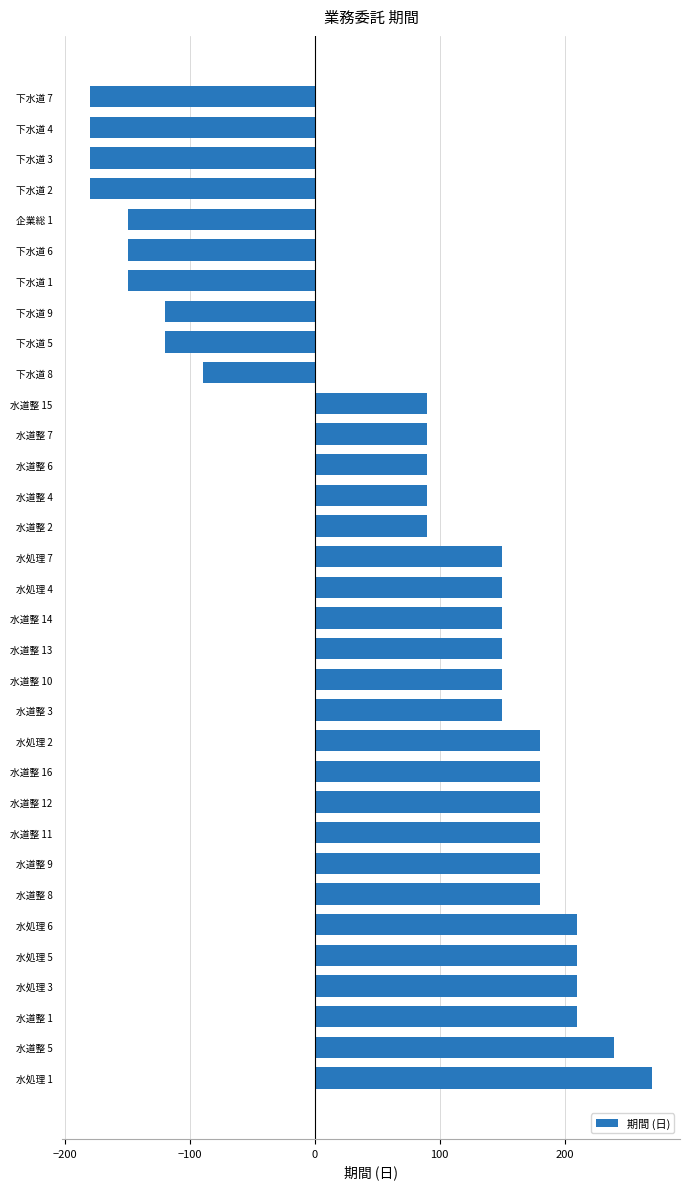

What is the difference between the second highest and minimum values?

420